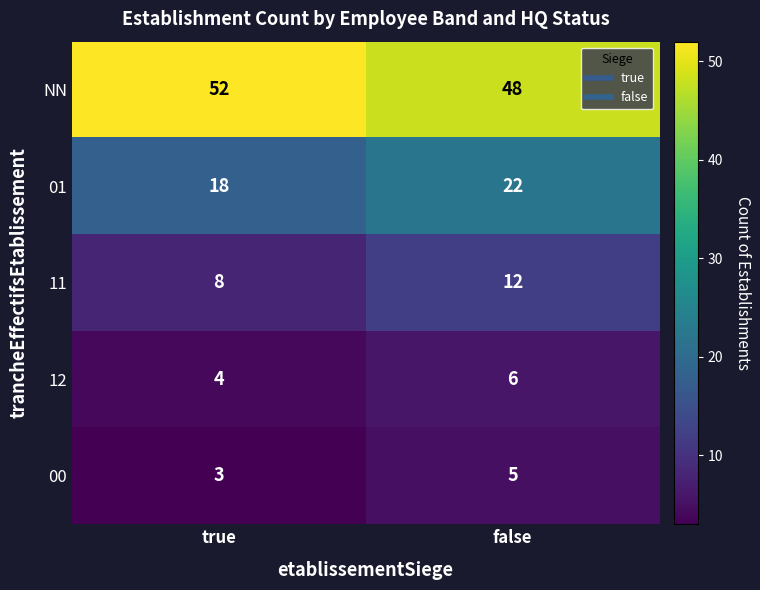

List the series in order of their peak value, lowest first.

00, 12, 11, 01, NN